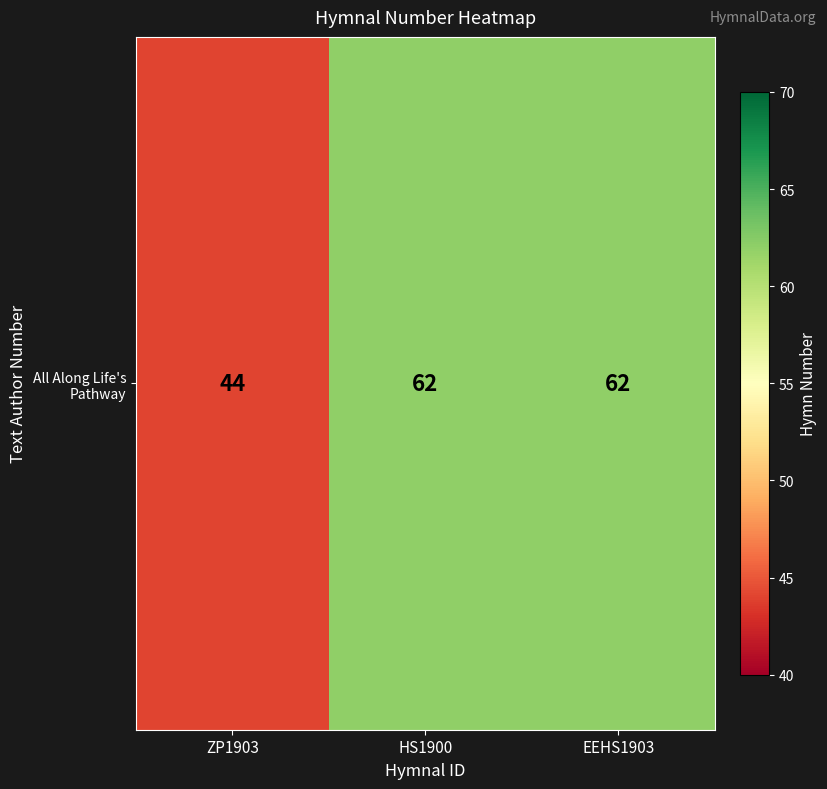

Which label corresponds to the largest value in the chart?

HS1900